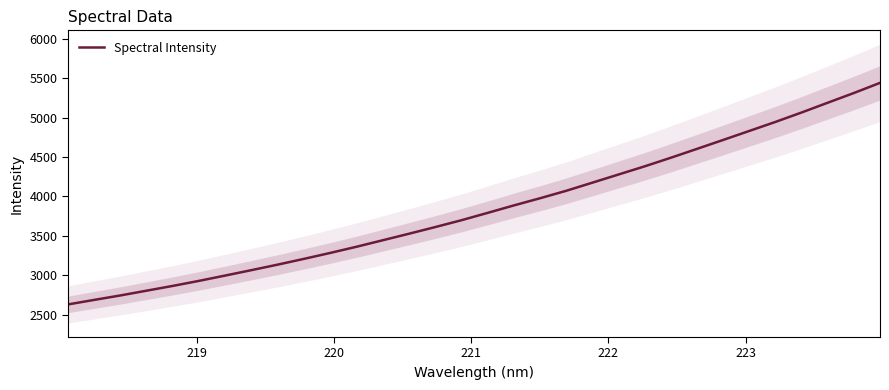

What is the lowest value of the Spectral Intensity series?

2630.4